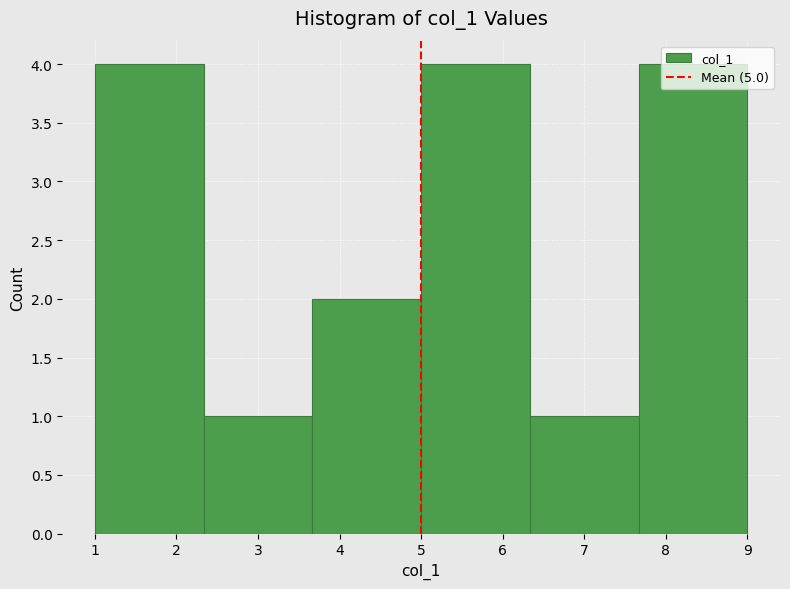

What is the height of the bar covering 7.7 to 9.0 on the x-axis? Neither the bar edges nor the heights are printed on the chart, so give them approximately, as read against the axes.

4